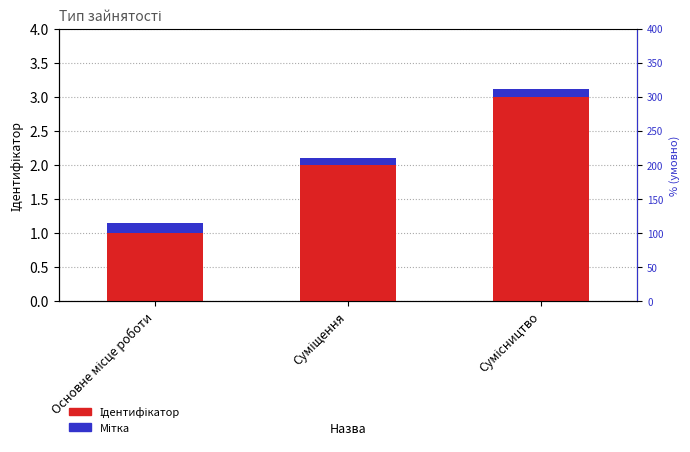

What are all the series names shown in the legend?

Ідентифікатор, Мітка